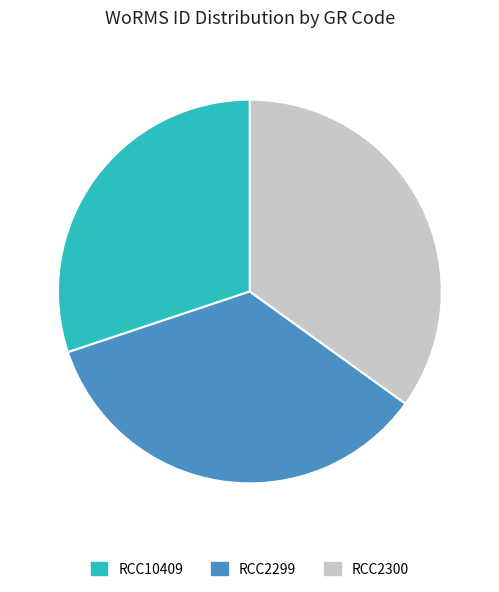

True or false: RCC2300 accounts for 35% of the total.

True